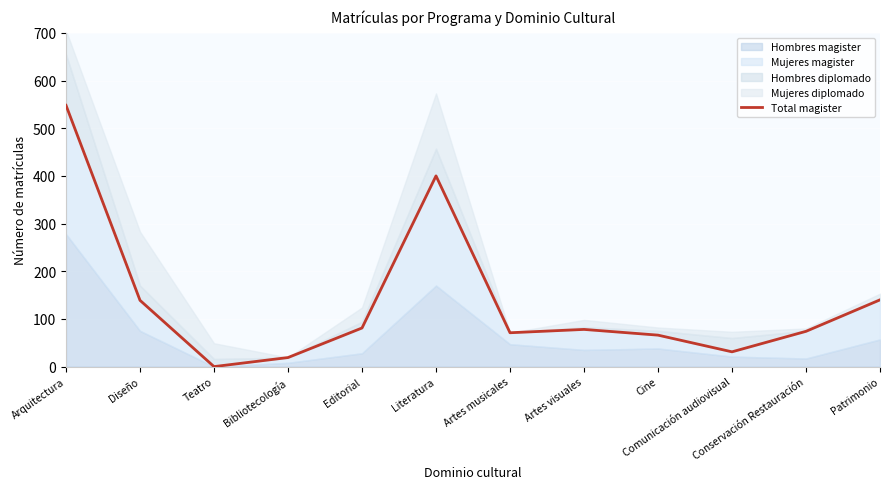

Rank the categories by value from lowest to highest.

Teatro, Bibliotecología, Comunicación audiovisual, Cine, Artes musicales, Conservación Restauración, Artes visuales, Editorial, Diseño, Patrimonio, Literatura, Arquitectura